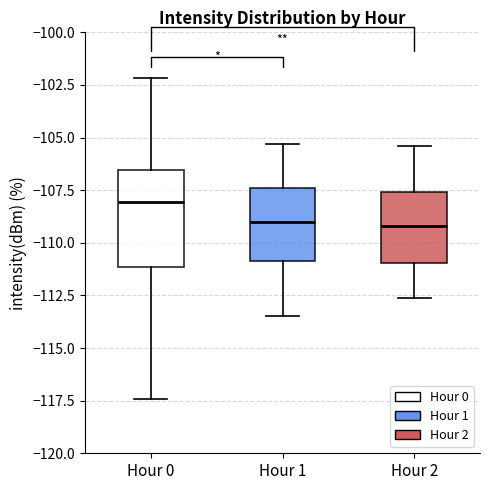

Which box's median line is the highest?

Hour 0